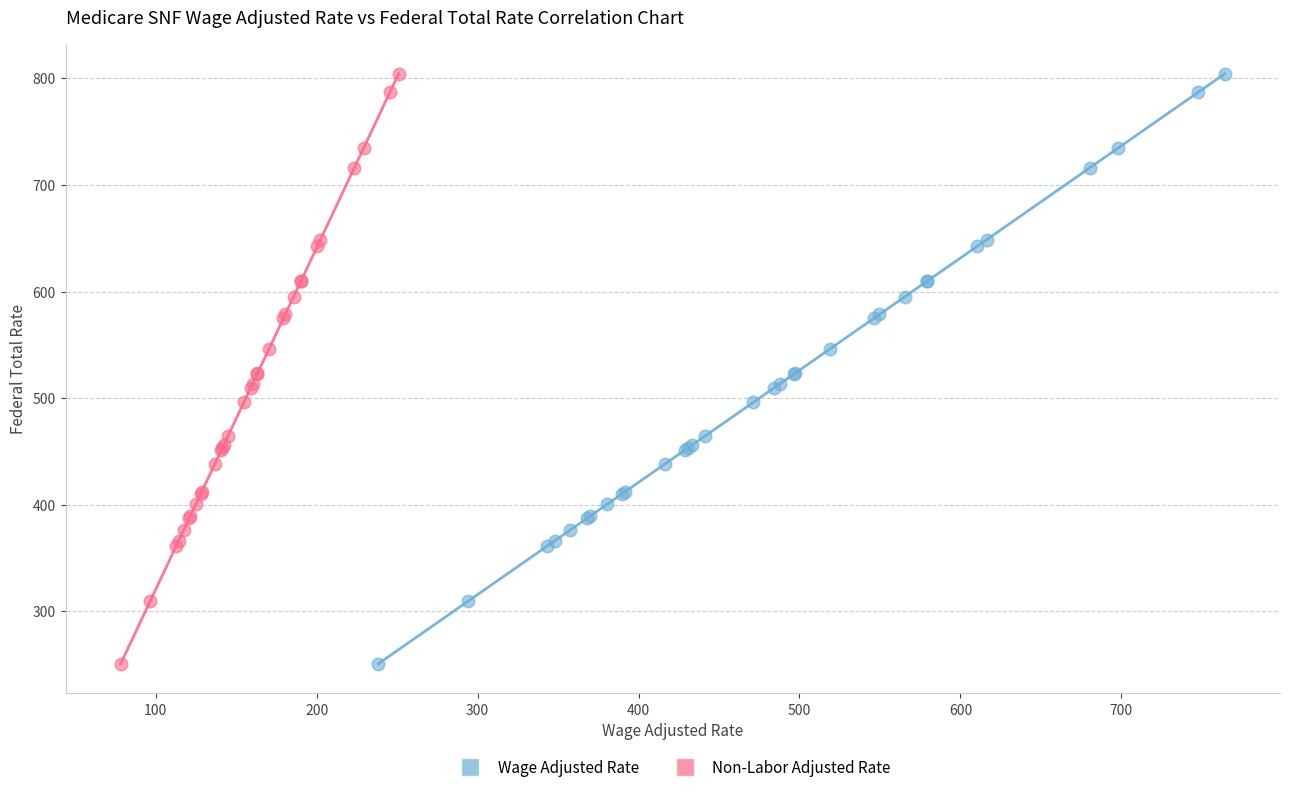

What are all the series names shown in the legend?

Wage Adjusted Rate, Non-Labor Adjusted Rate